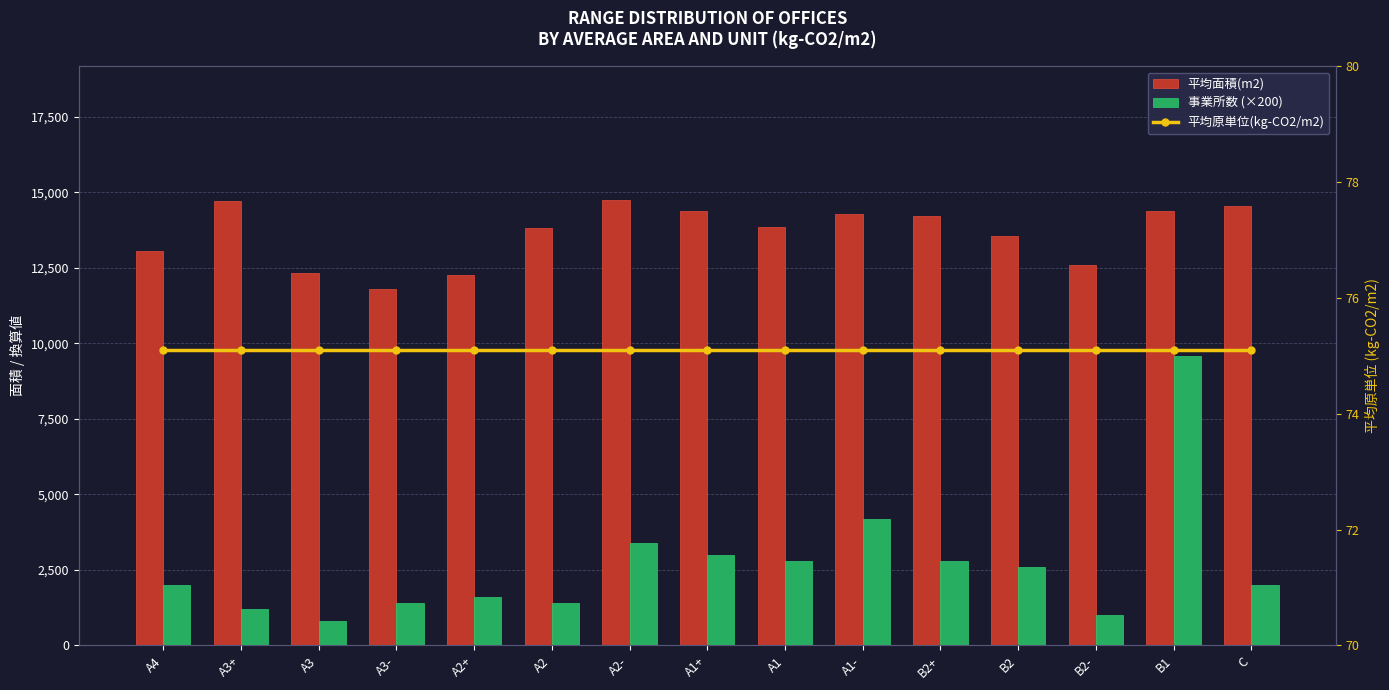

Which series has the largest total across all categories?

平均面積(m2)